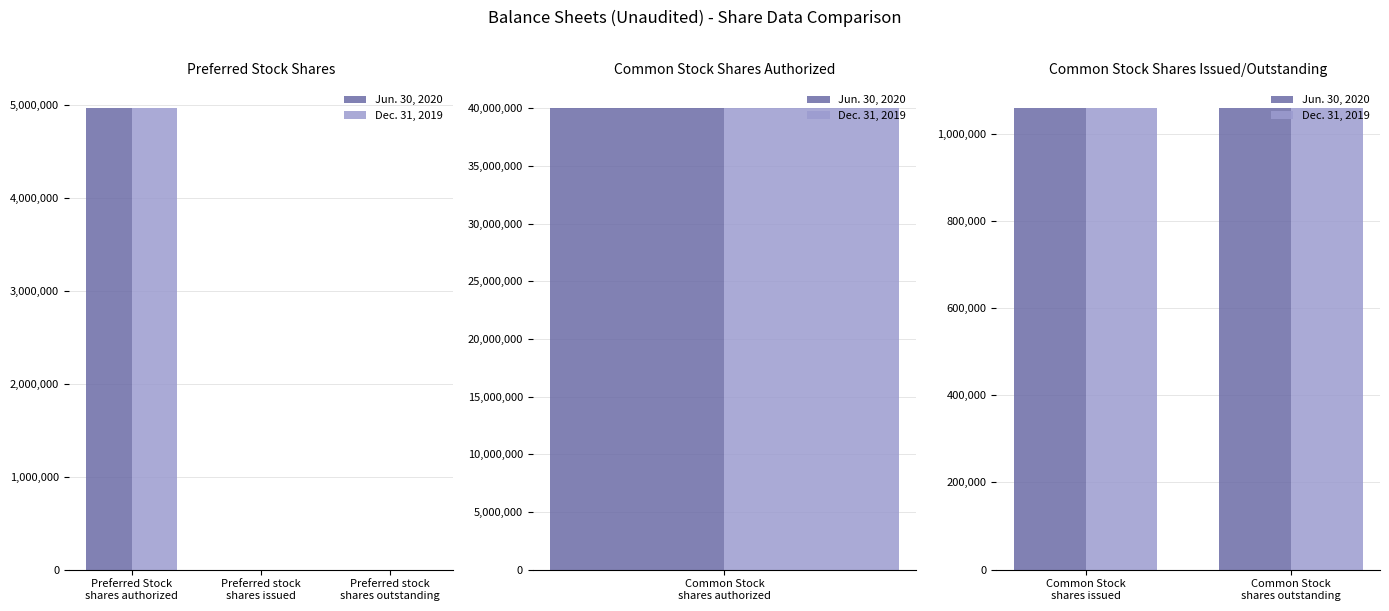

What is the value of the Dec. 31, 2019 bar at the 1st from the left?

4960000